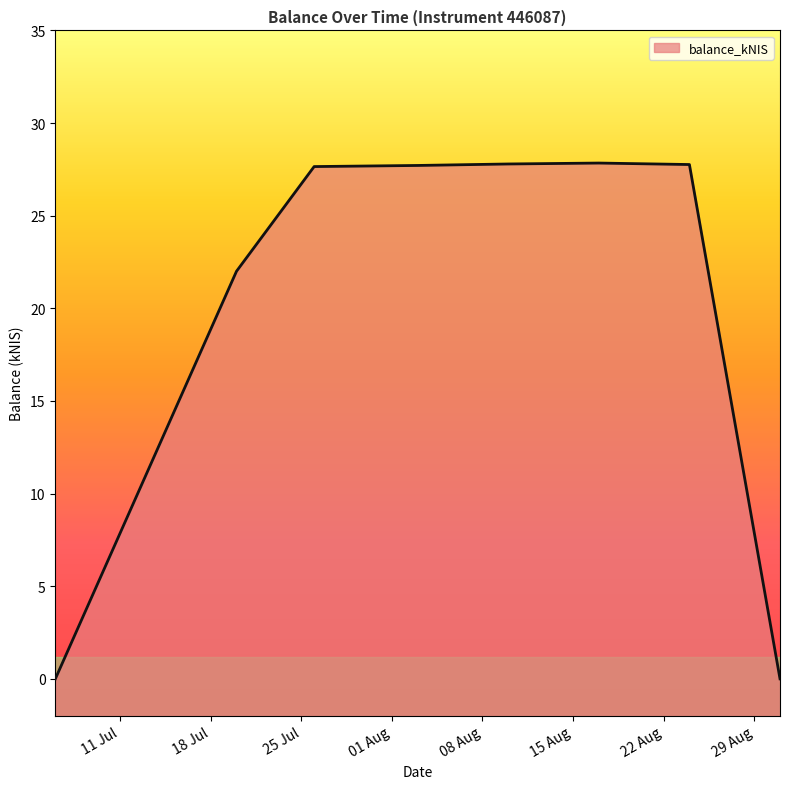

Reading right to left, list all the values displayed in this chart.

0.0	27.8	27.8	27.8	27.7	27.6	22.0	0.0